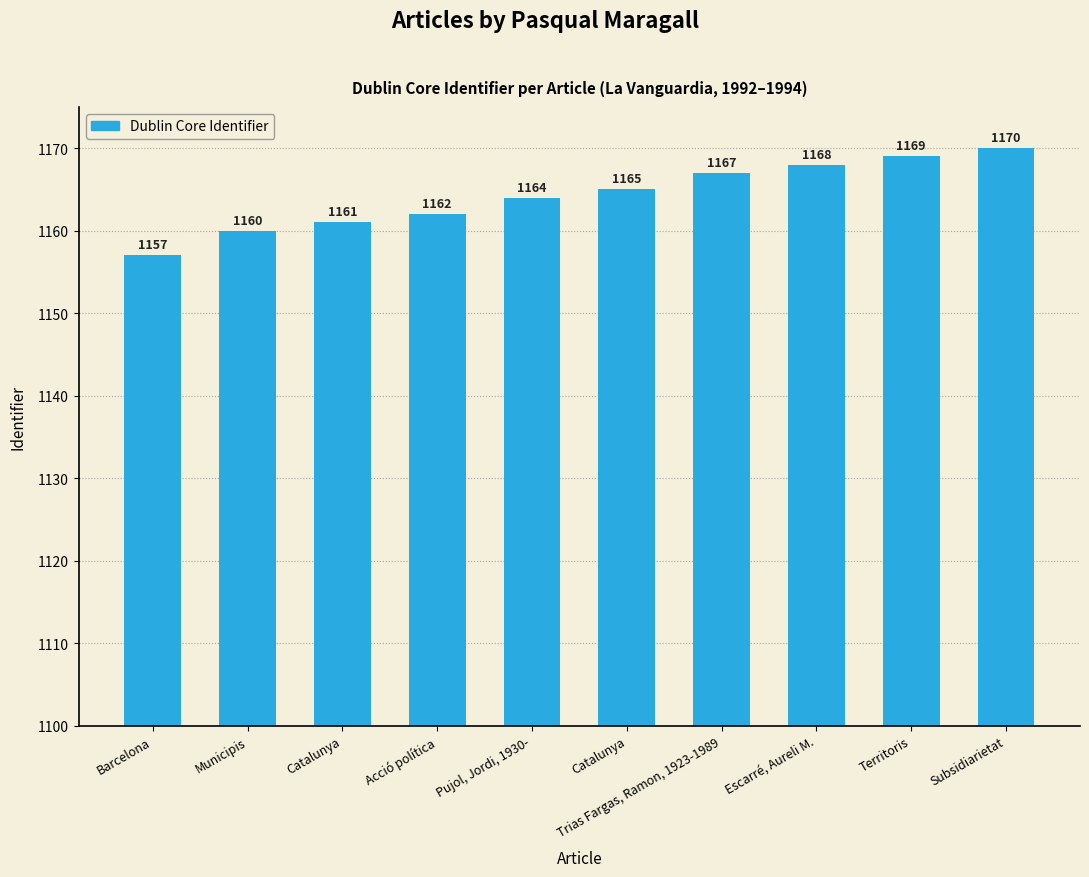

Are the bars horizontal?

No